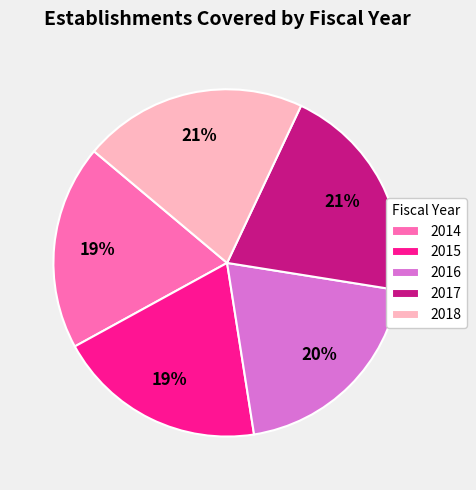

Between 2018 and 2016, which is larger?

2018